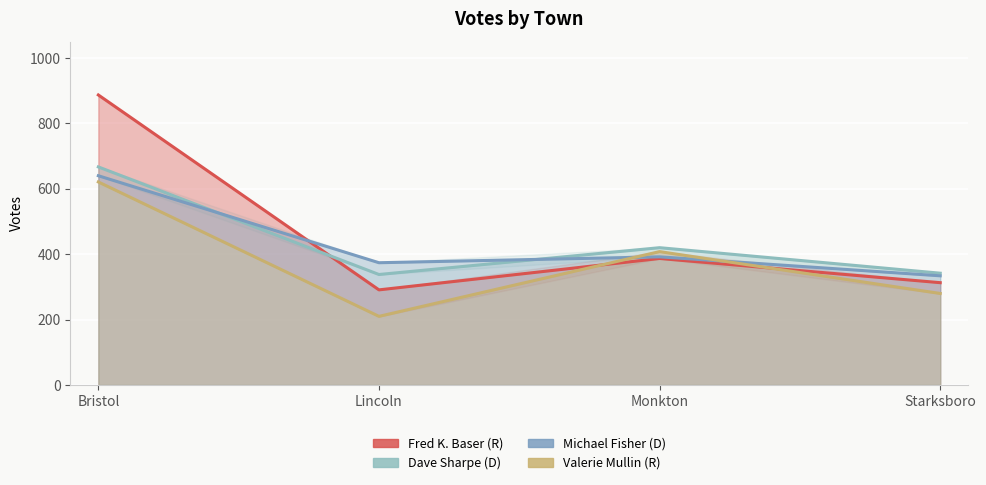

What position from the right is Starksboro?

1